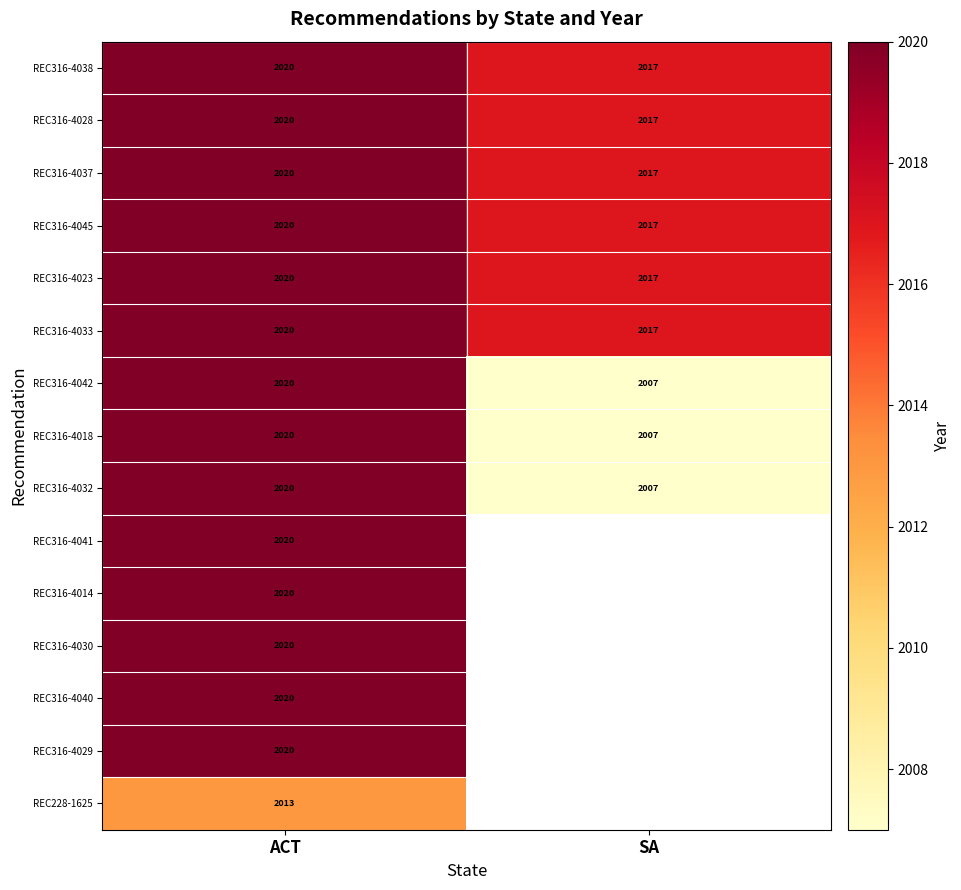

What is the difference between the REC316-4018 values at SA and ACT?

13